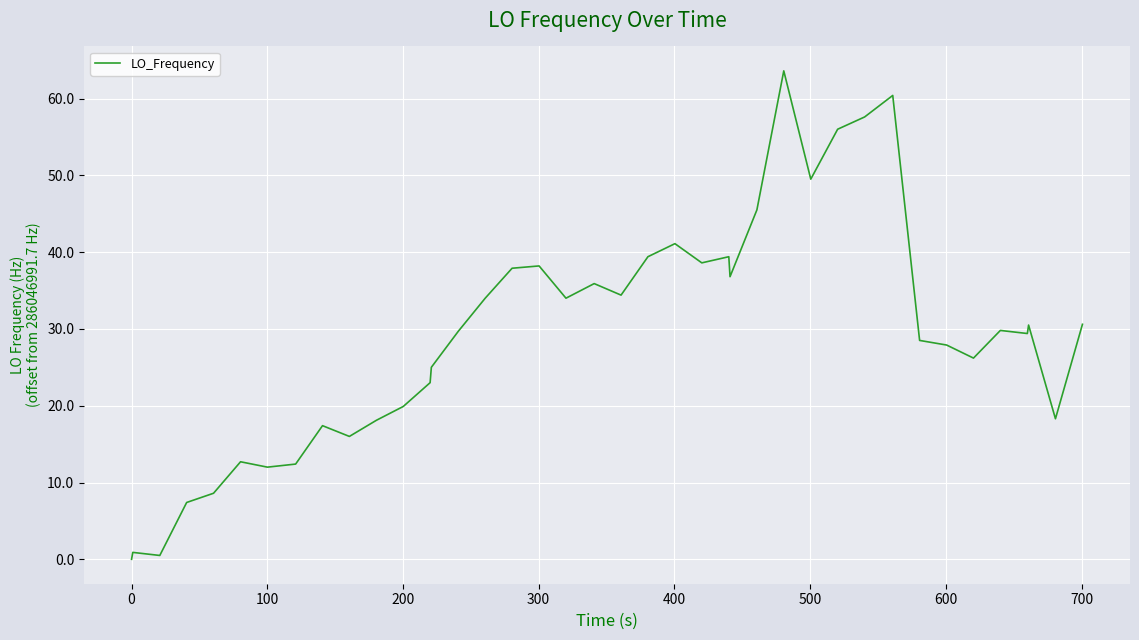

What is the difference between the maximum and minimum values?

63.6